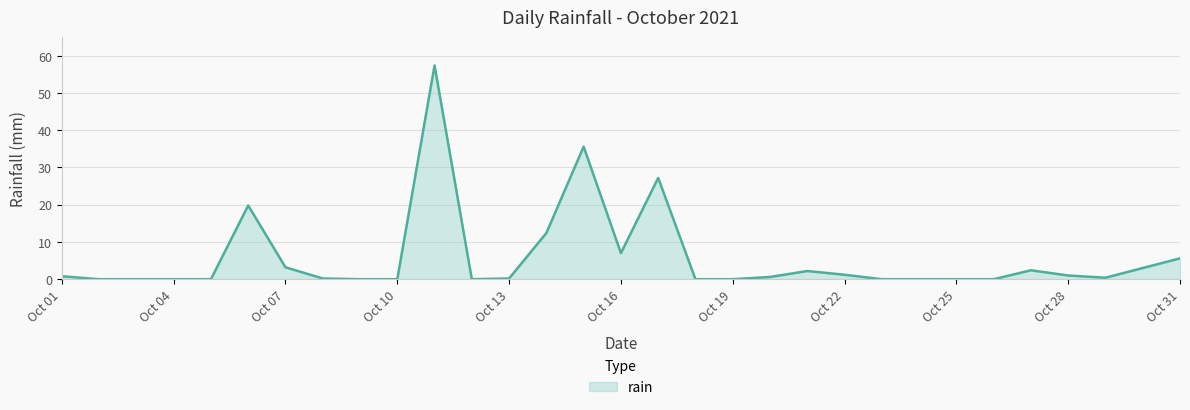

What is the sum of all values?

180.2